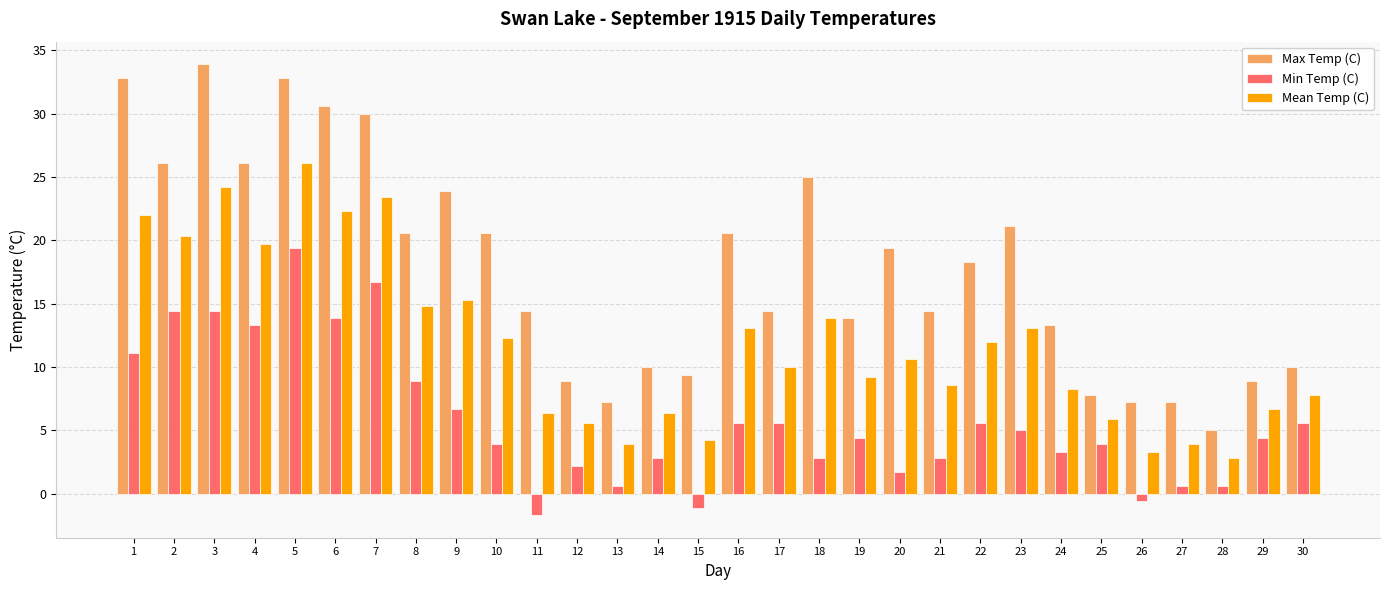

What is the difference between the second highest and second lowest values in the Min Temp (C) series?

17.8